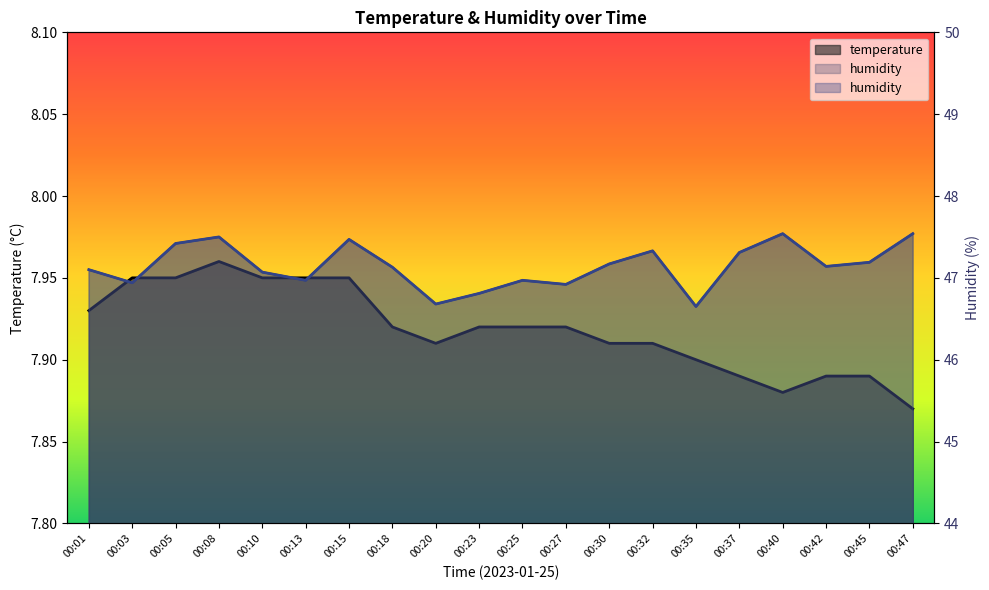

Rank the series by their maximum value, from highest to lowest.

humidity, temperature